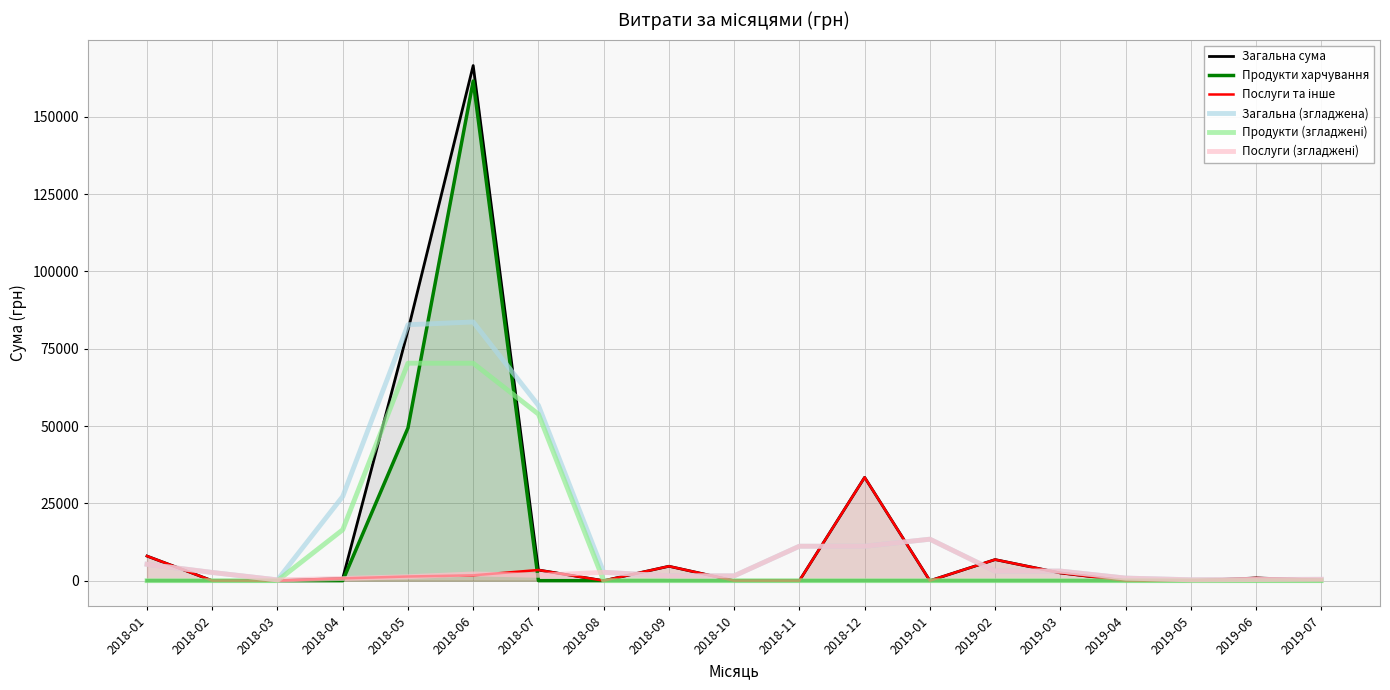

True or false: Послуги та інше has more than 0 interior local peaks.

True